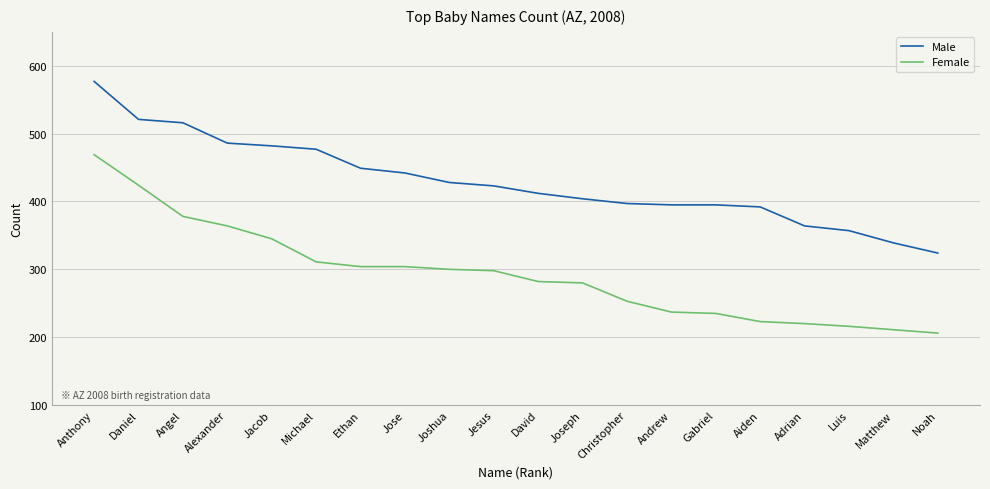

What is the difference between the Female values at Adrian and Ethan?

84